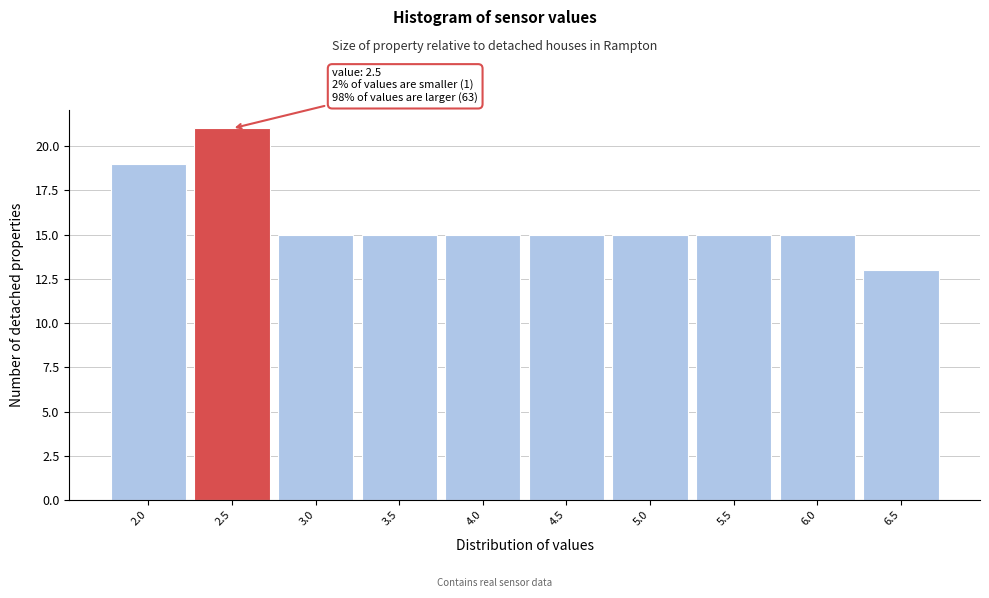

Over which range of the x-axis is the bar tallest?

2.25 to 2.75